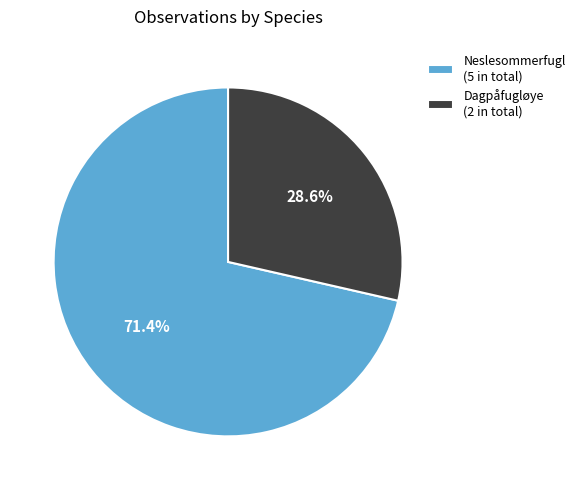

Does any single category account for the majority?

Yes